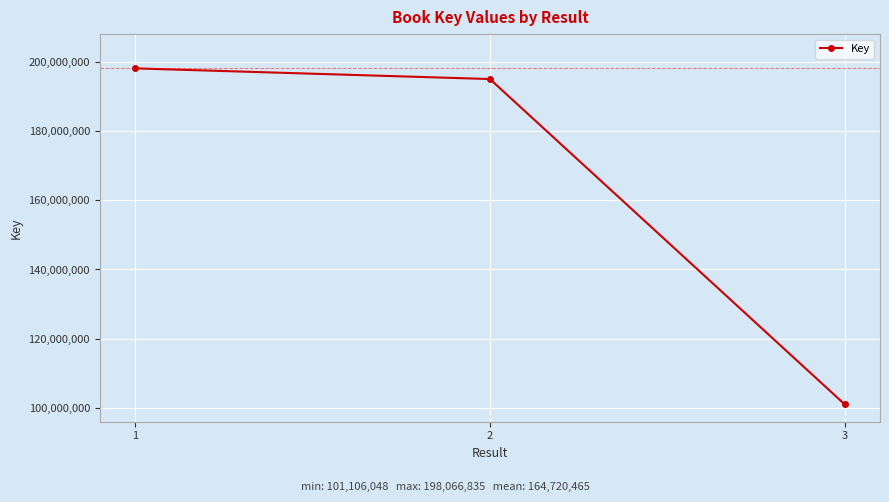

What is the difference between the maximum and minimum values?

96960787